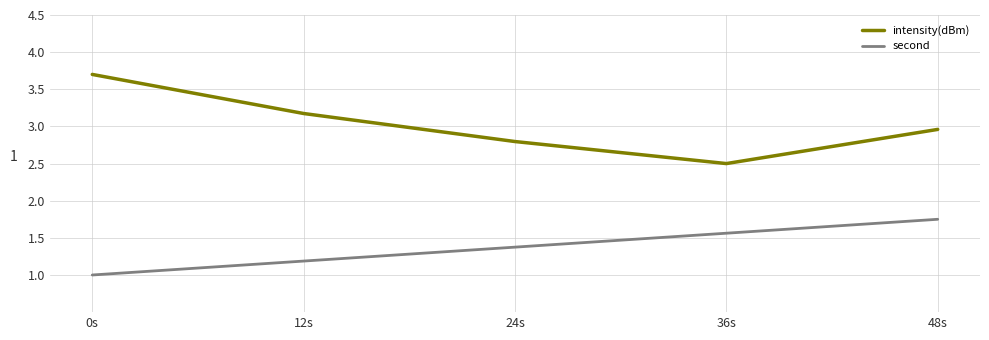

True or false: second has a value of 1.6 at 36s.

True